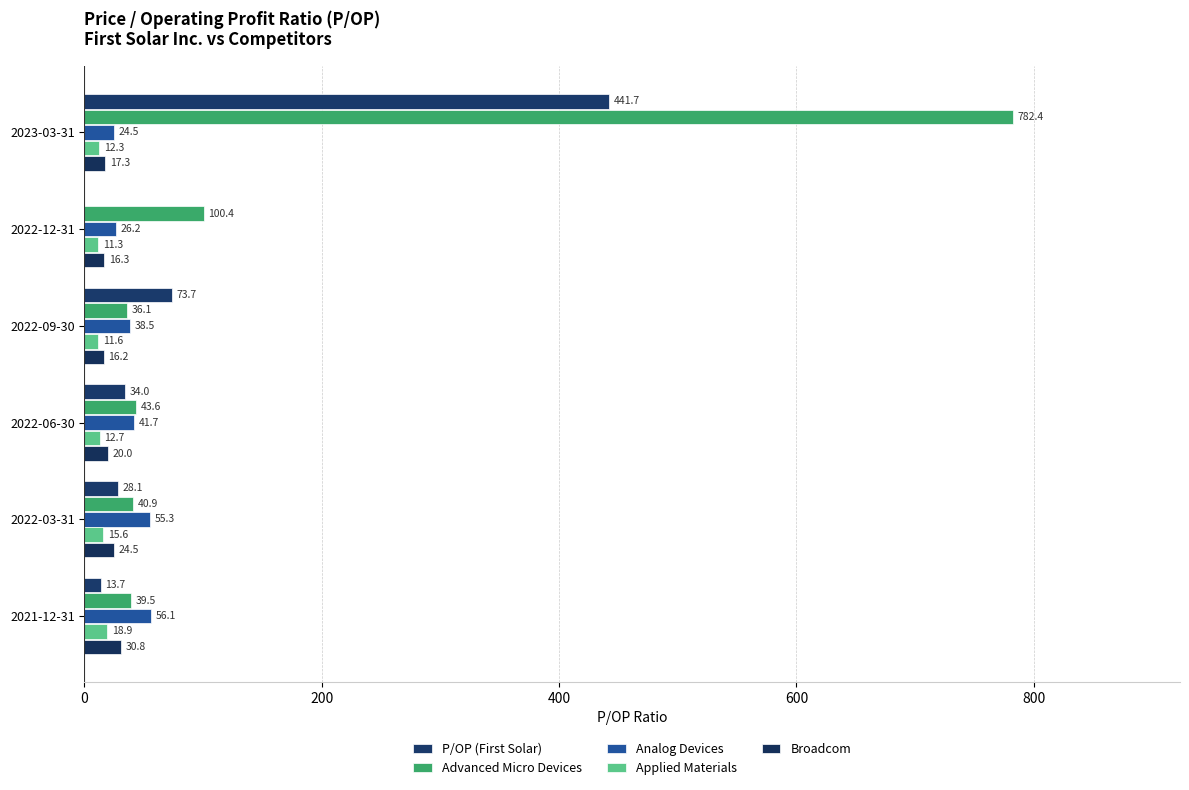

What is the greatest value displayed?

782.4